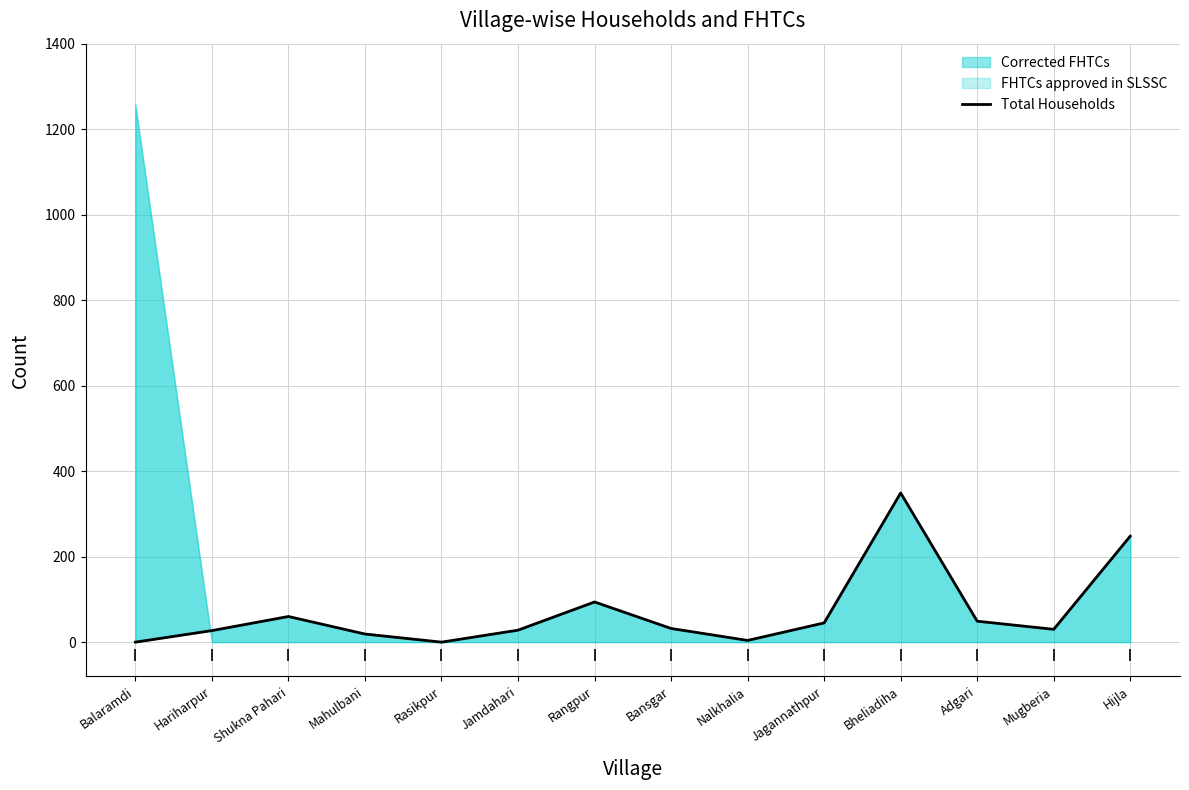

How many interior local peaks (higher than both neighbors) does the data have?

3